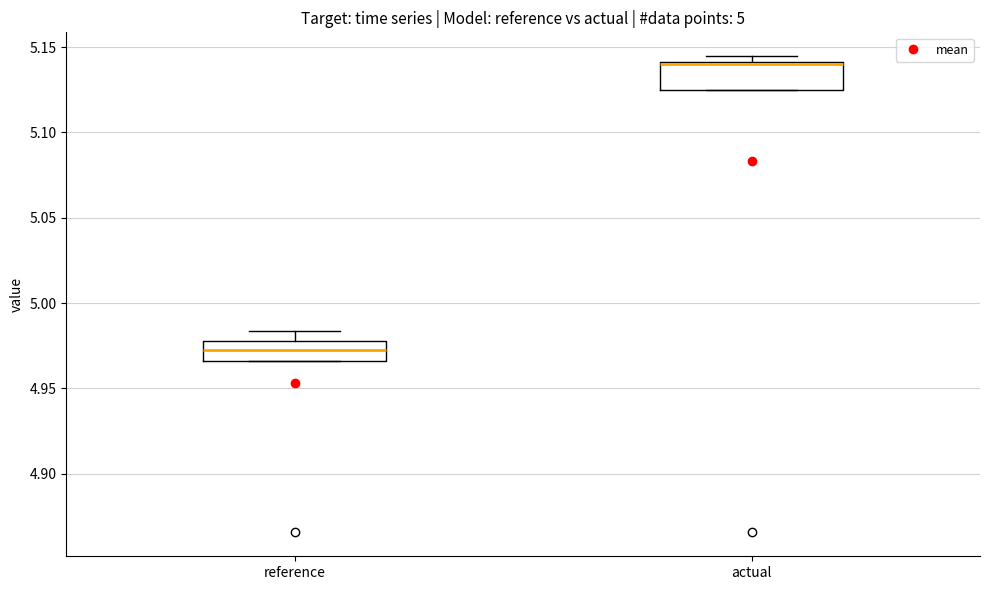

Which box has the lowest median line?

reference